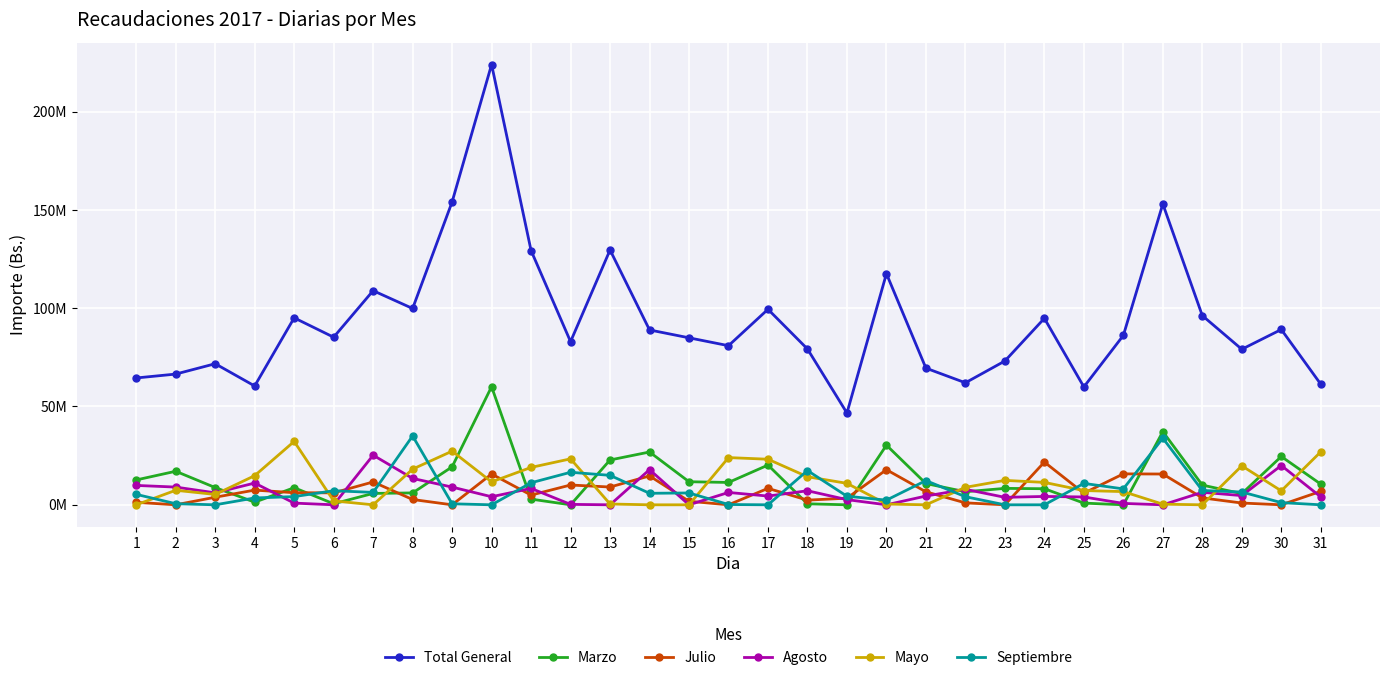

How many times do Mayo and Septiembre cross each other?

11